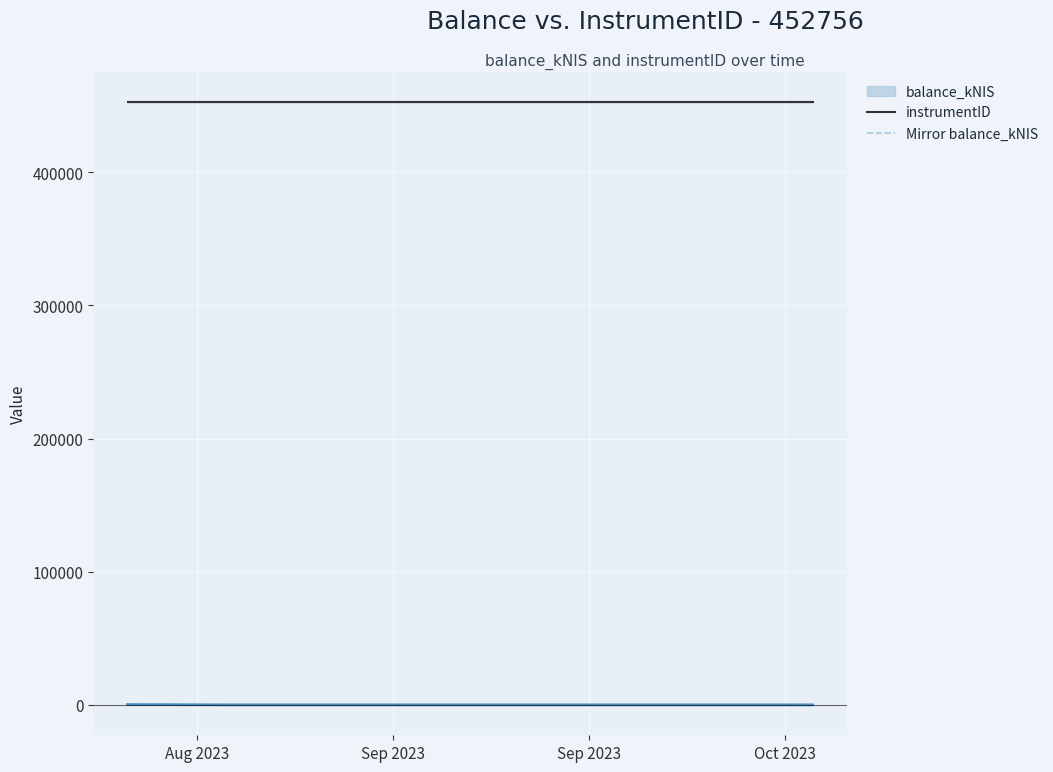

Reading right to left, transcribe all the data shown in this chart.

instrumentID: 452756.0	452756.0	452756.0
Mirror balance_kNIS: -0.0	-0.0	-213.1